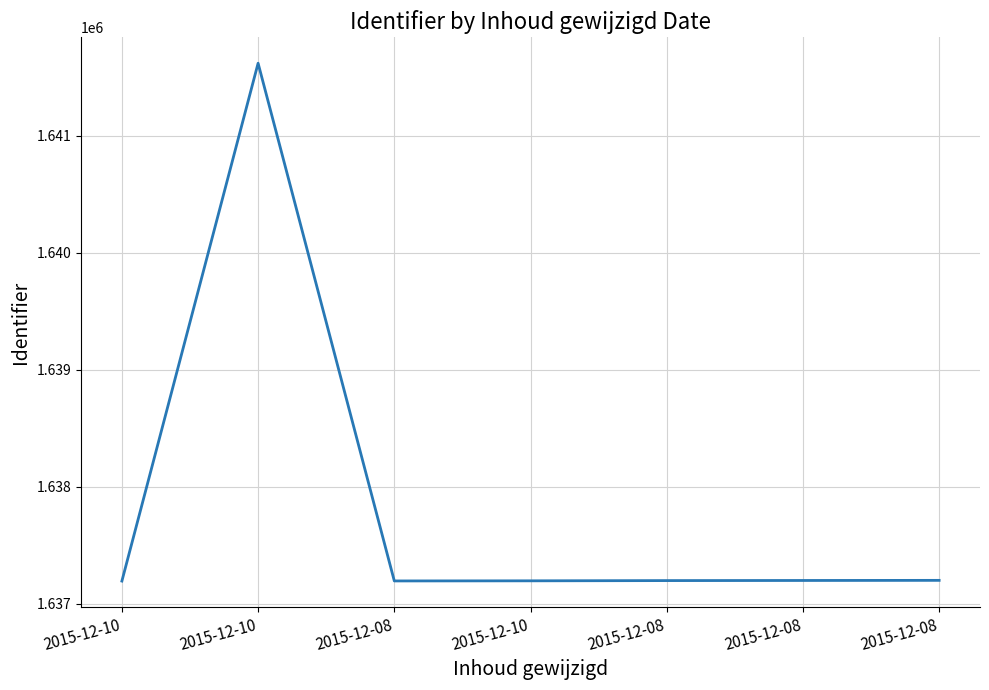

How many lines are shown in the chart?

1